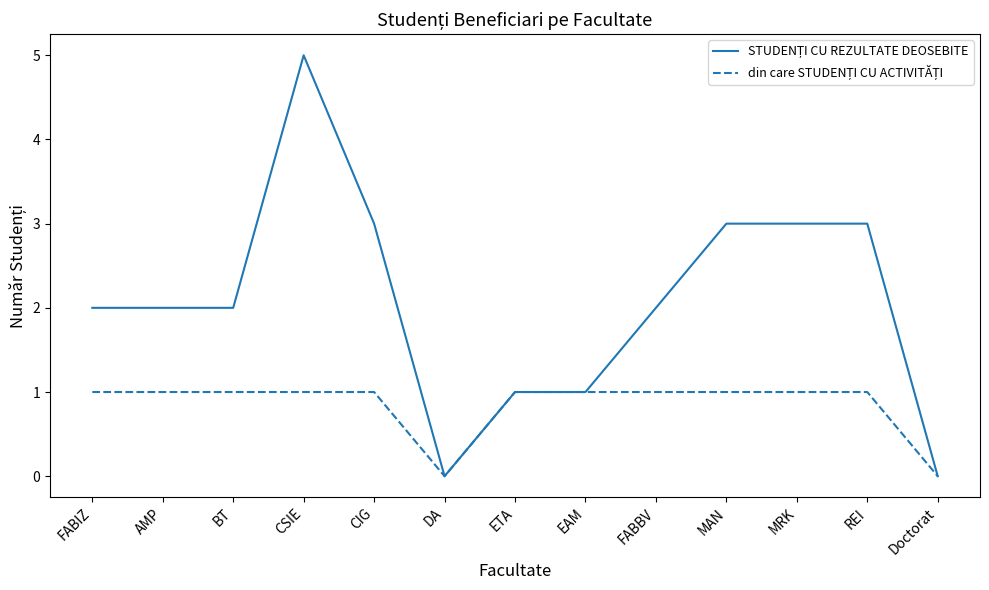

What is the maximum value shown in the chart?

5